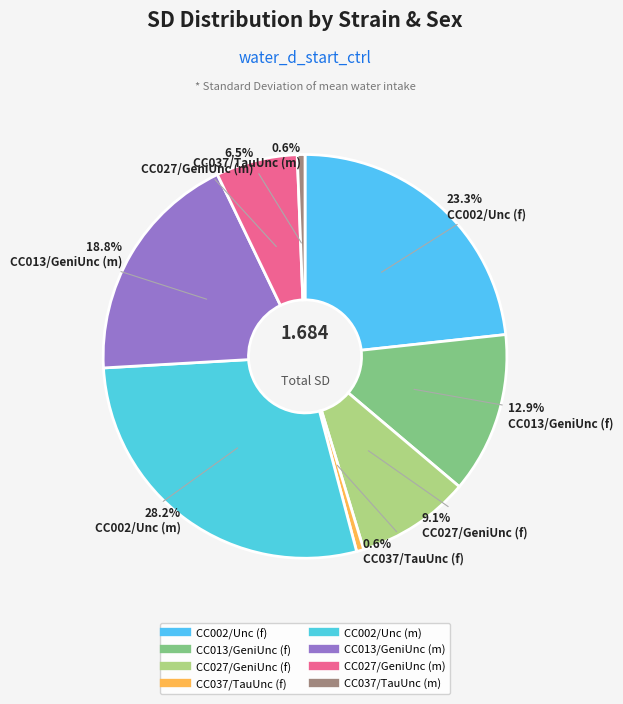

Combined, do CC013/GeniUnc (m) and CC013/GeniUnc (f) account for over 50%?

No